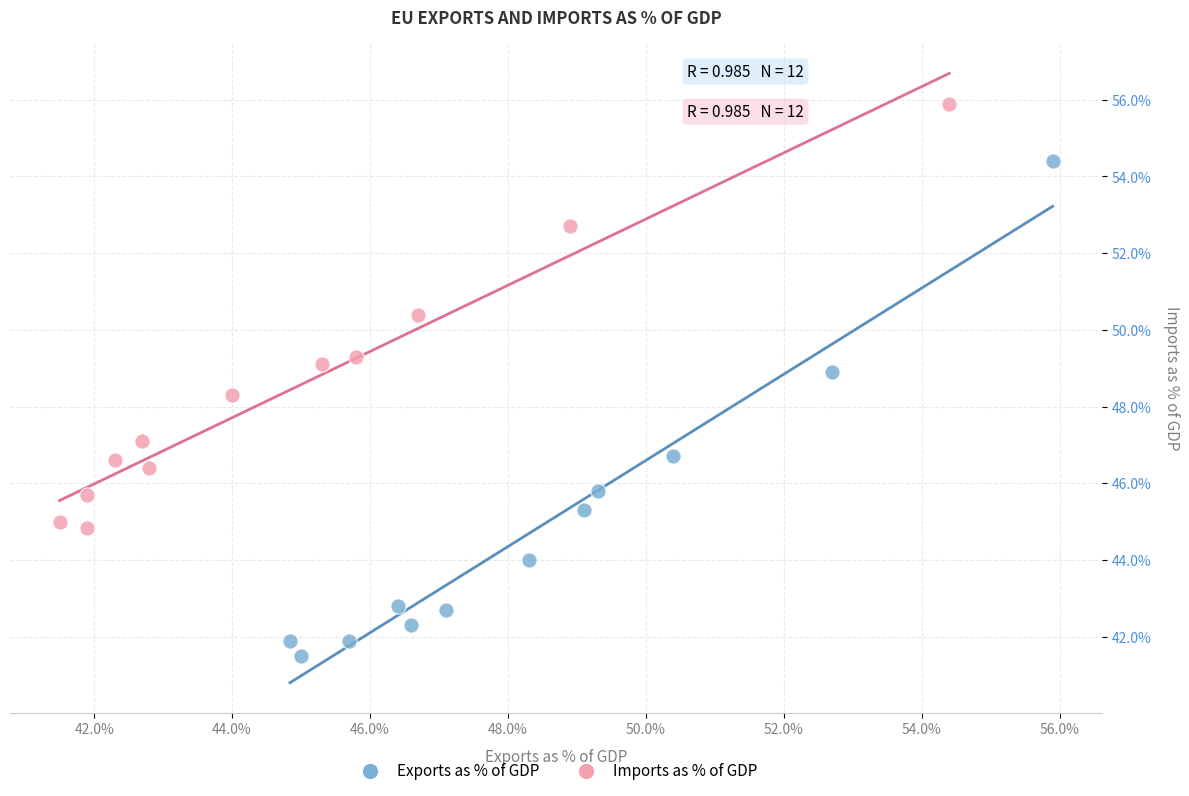

What are all the series names shown in the legend?

Exports as % of GDP, Imports as % of GDP